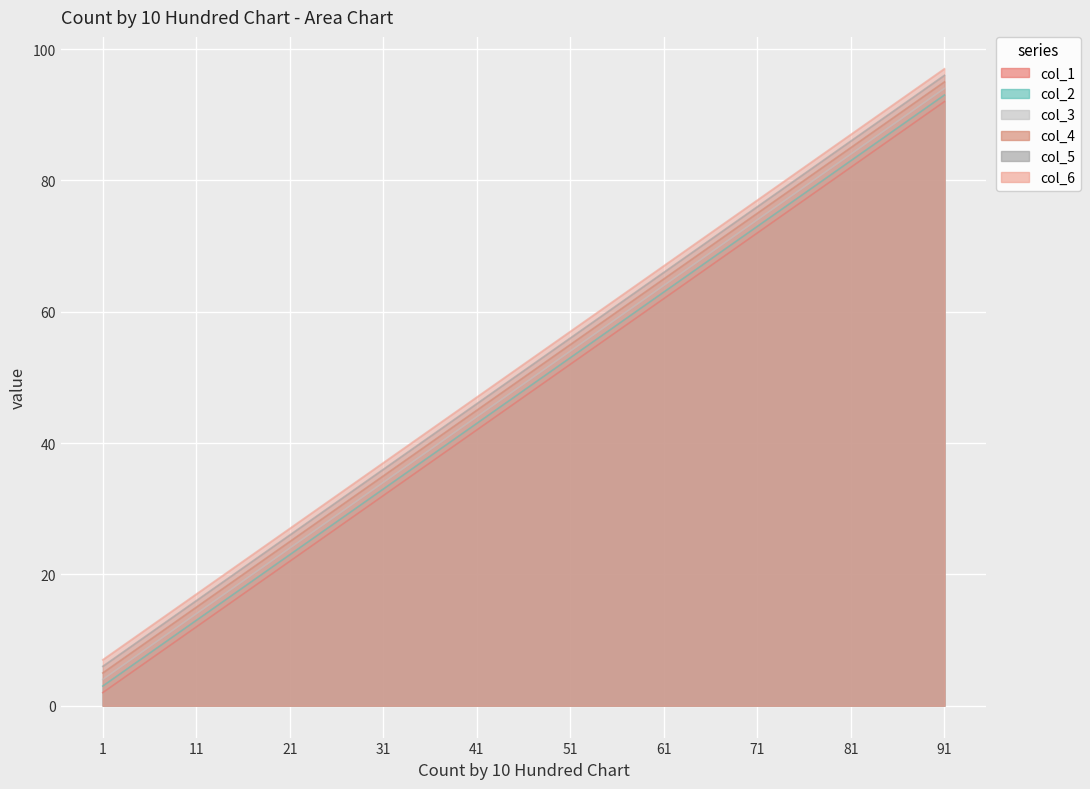

What is the approximate value of col_6 at 21, to the nearest 5?

25